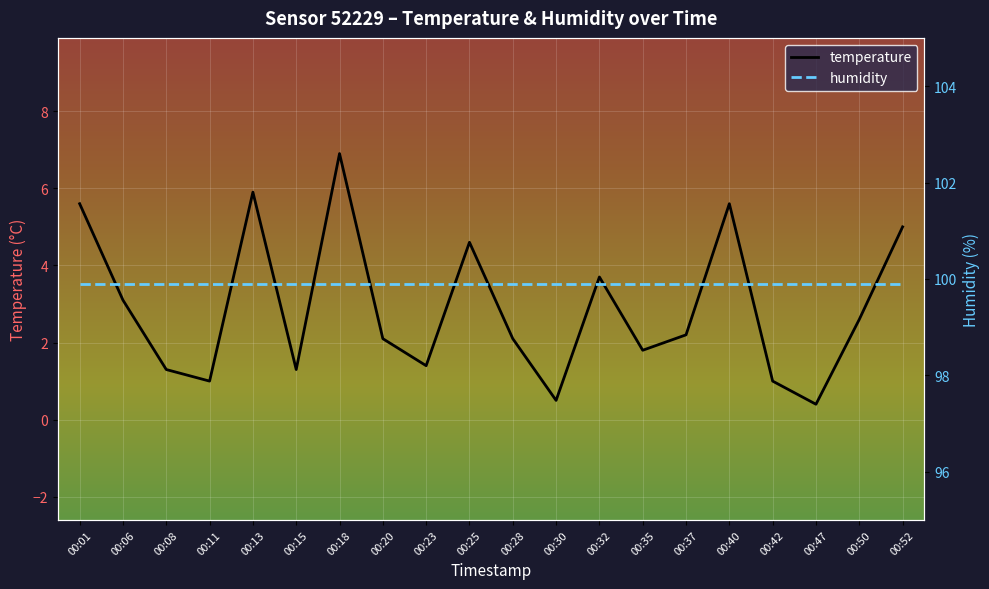

Is this an area chart (filled region under the line)?

No